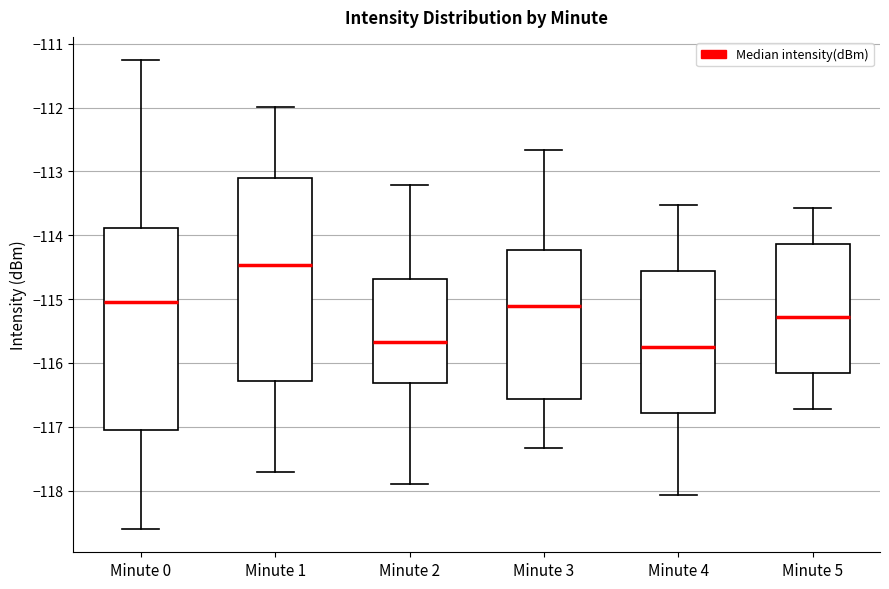

Reading left to right, read every box against the y-axis: the position of its median line, the range the box covers, and the ends of its whiskers. The values are not printed on the chart, so give them approximately, as read against the axis.

Minute 0: median -115.0, box -117.0 to -113.9, whiskers -118.6 to -111.3
Minute 1: median -114.5, box -116.3 to -113.1, whiskers -117.7 to -112.0
Minute 2: median -115.7, box -116.3 to -114.7, whiskers -117.9 to -113.2
Minute 3: median -115.1, box -116.6 to -114.2, whiskers -117.3 to -112.7
Minute 4: median -115.7, box -116.8 to -114.6, whiskers -118.1 to -113.5
Minute 5: median -115.3, box -116.2 to -114.1, whiskers -116.7 to -113.6